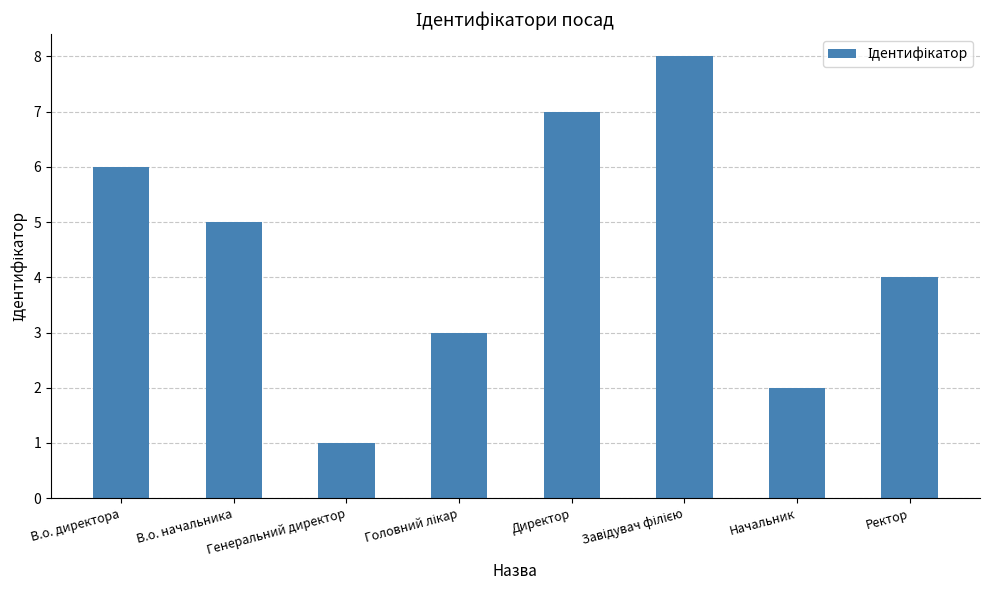

What is the sum of all values?

36